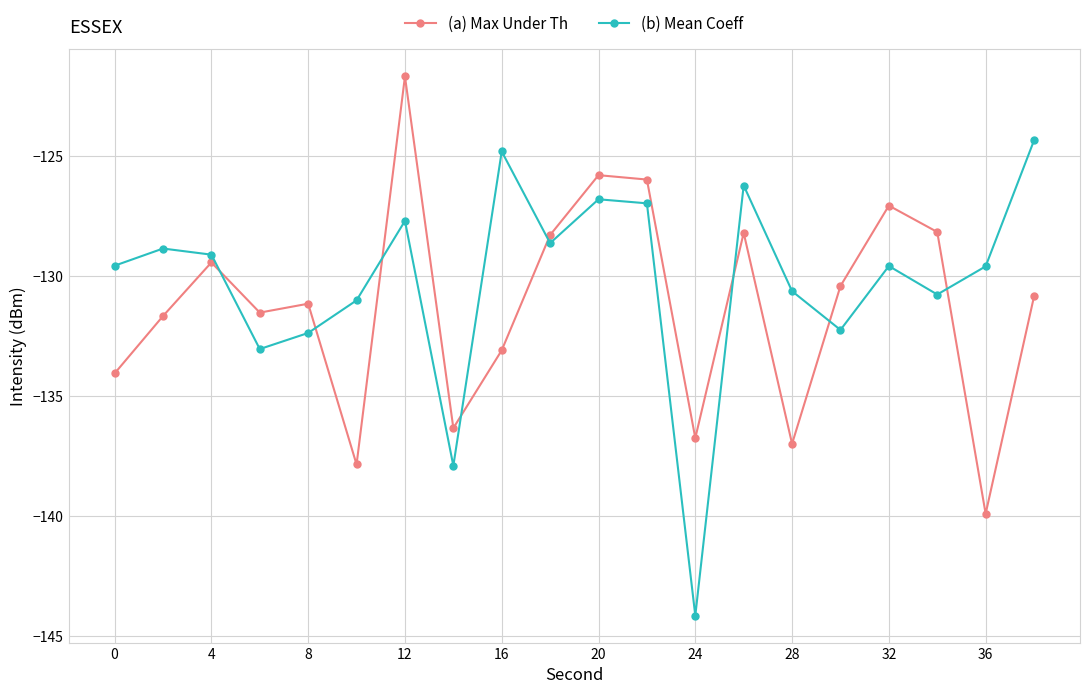

In (b) Mean Coeff, how many points are lower than both neighbors (excluding endpoints)?

6